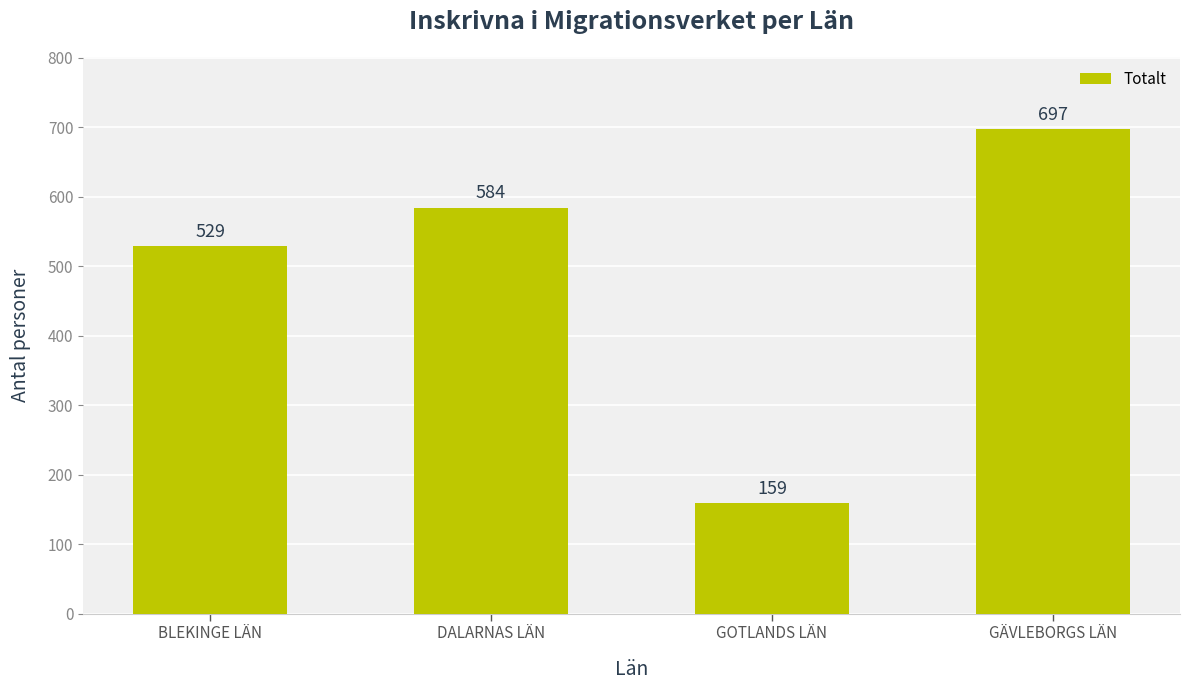

Rank the categories by value from lowest to highest.

GOTLANDS LÄN, BLEKINGE LÄN, DALARNAS LÄN, GÄVLEBORGS LÄN